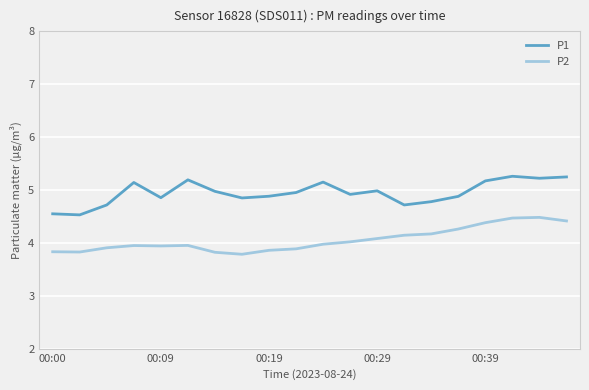

Which series has the largest total across all categories?

P1